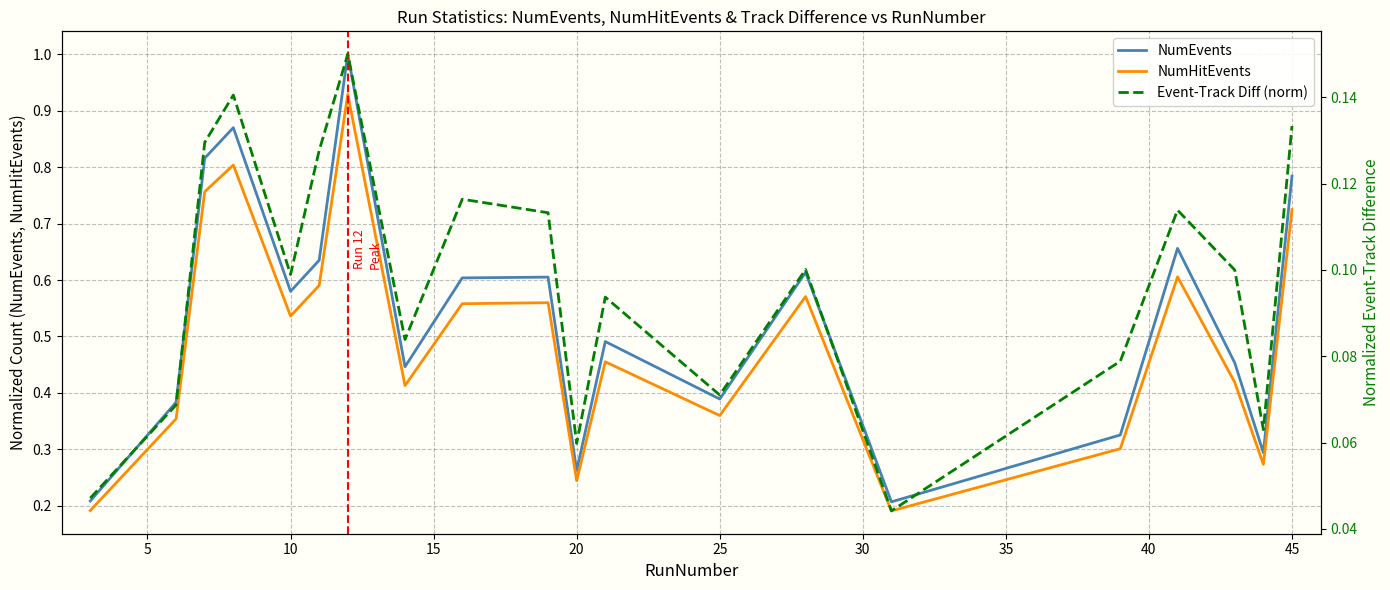

What is the maximum value for NumEvents?

1.0